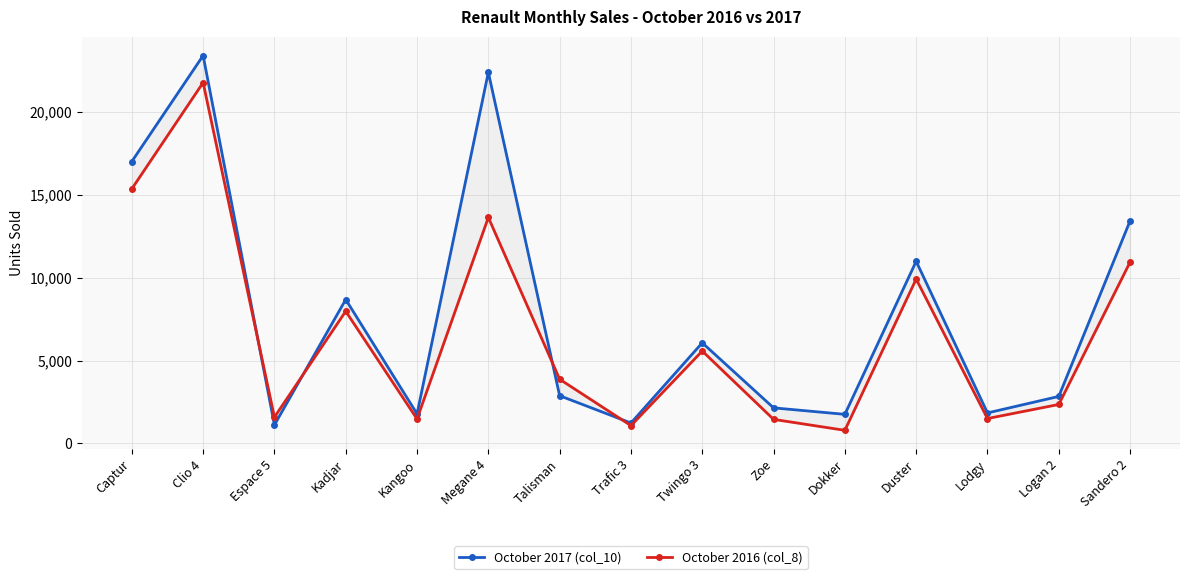

Reading right to left, extract all data points from this chart.

October 2017 (col_10): Sandero 2=13436	Logan 2=2841	Lodgy=1845	Duster=10995	Dokker=1760	Zoe=2151	Twingo 3=6076	Trafic 3=1236	Talisman=2884	Megane 4=22399	Kangoo=1788	Kadjar=8690	Espace 5=1120	Clio 4=23411	Captur=17018
October 2016 (col_8): Sandero 2=10946	Logan 2=2356	Lodgy=1506	Duster=9921	Dokker=795	Zoe=1456	Twingo 3=5580	Trafic 3=1078	Talisman=3879	Megane 4=13642	Kangoo=1478	Kadjar=7980	Espace 5=1588	Clio 4=21780	Captur=15367